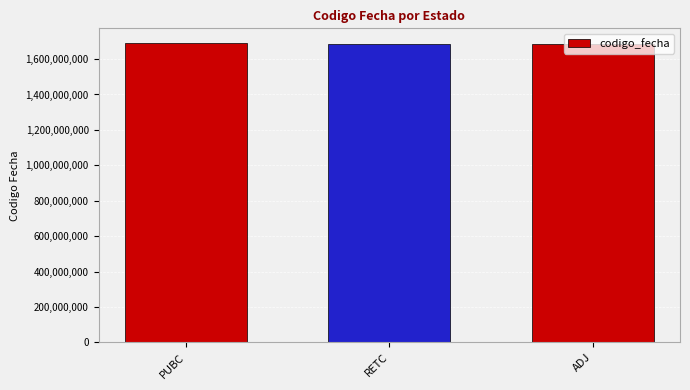

What is the label of the 1st bar from the right?

ADJ